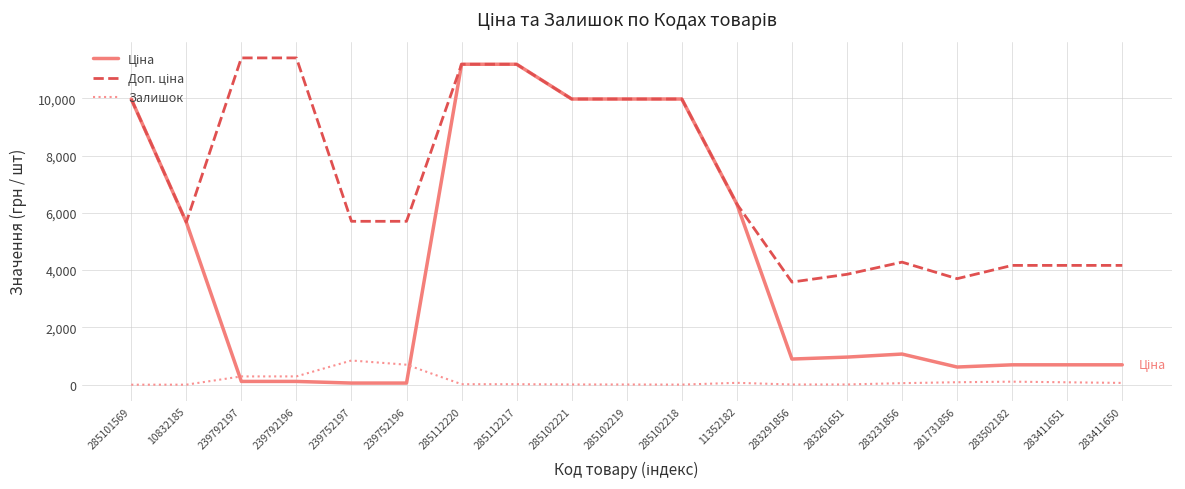

Which series has the largest range (max minus min)?

Ціна